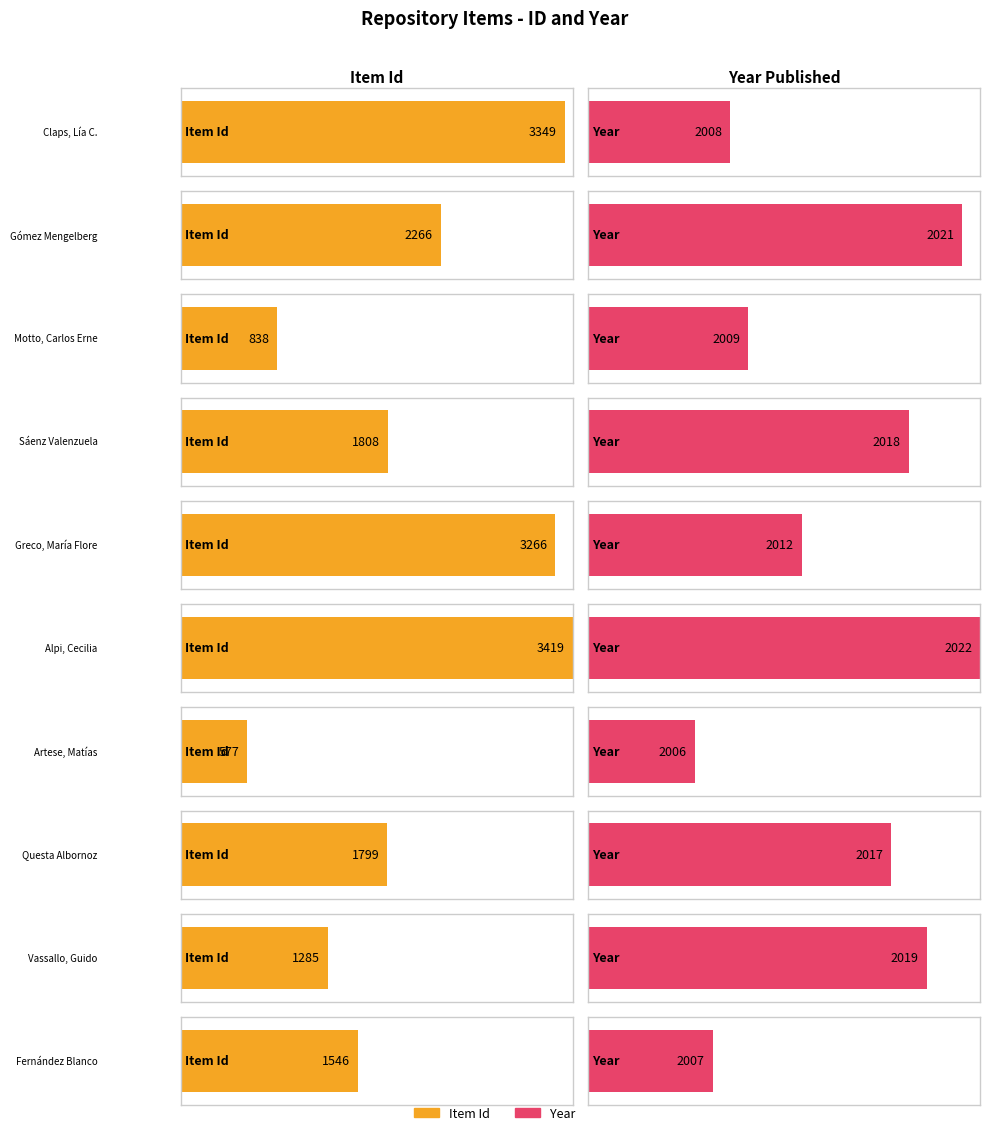

Is it true that Year equals 2021 at Gómez Mengelberg?

True